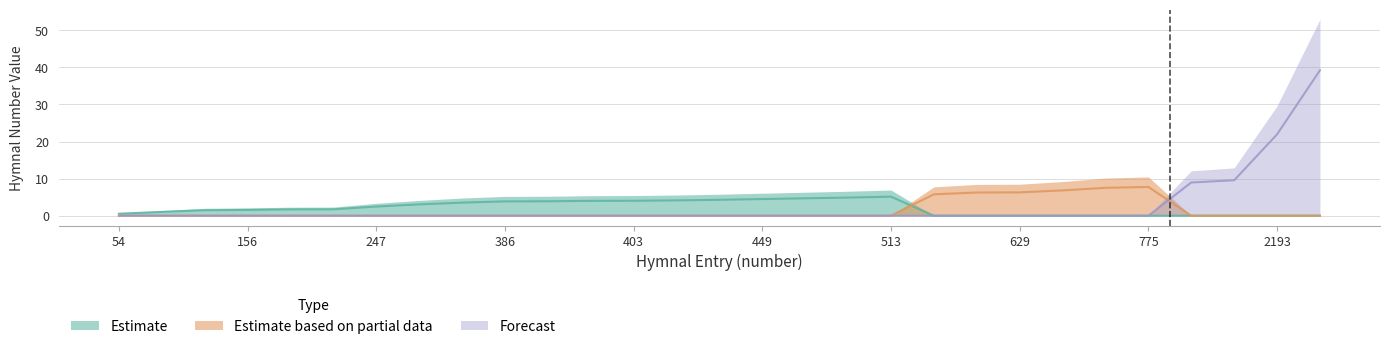

Which series has the largest total across all categories?

Forecast